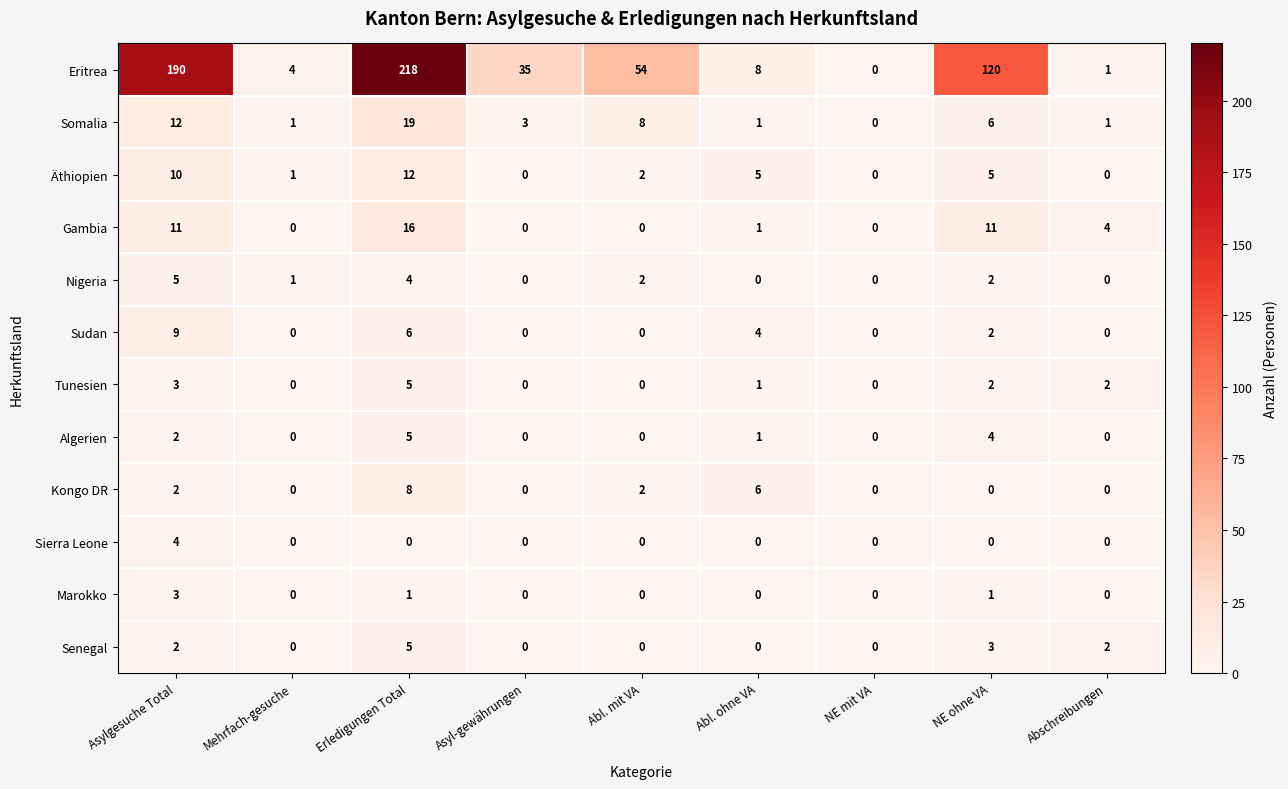

Which series has the largest total across all categories?

Eritrea